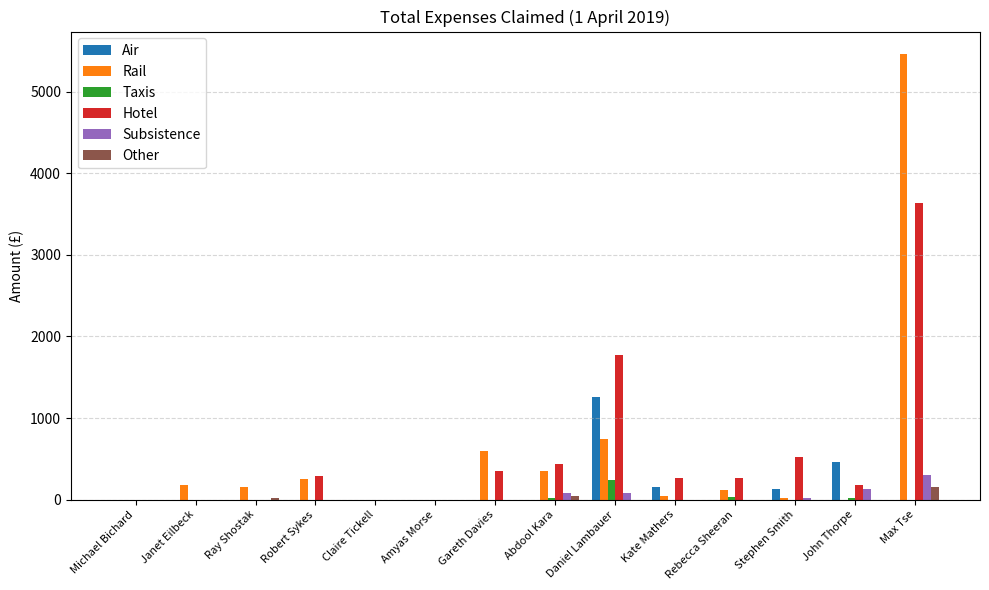

Is it true that Rail equals 1056.2 at Gareth Davies?

False